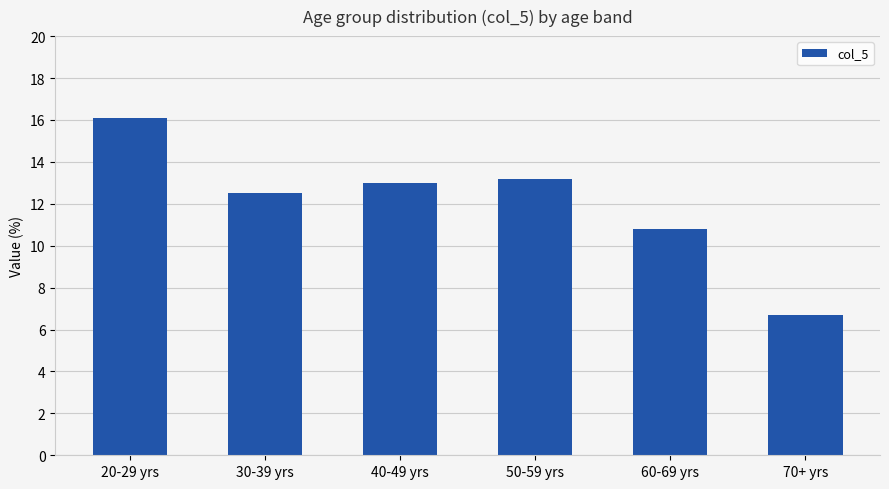

How many data points are less than 13?

3